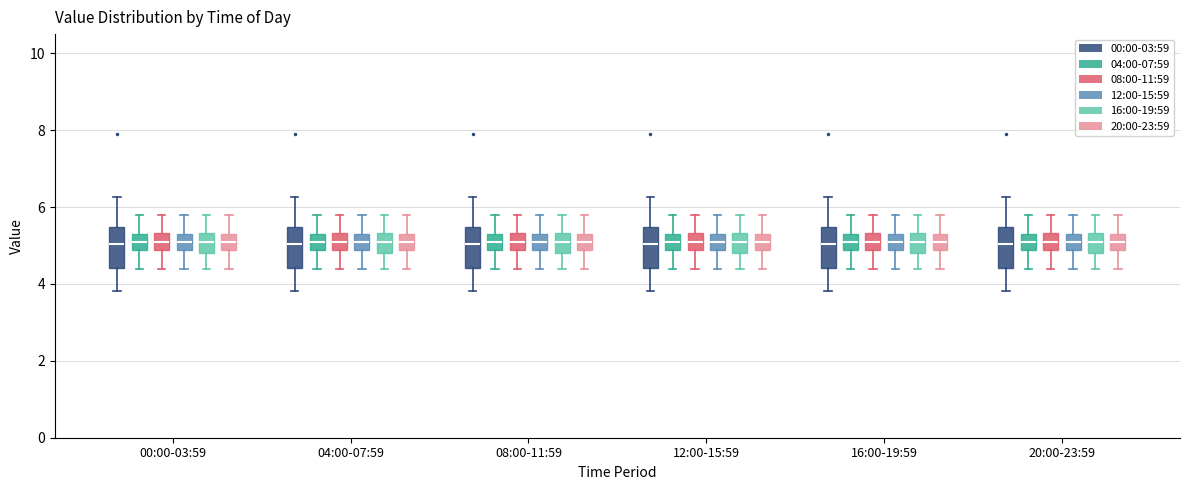

Where does the lower whisker of the box for 04:00-07:59 (16:00-19:59) end on the y-axis? The values are not printed on the chart, so give them approximately, as read against the axis.

4.4